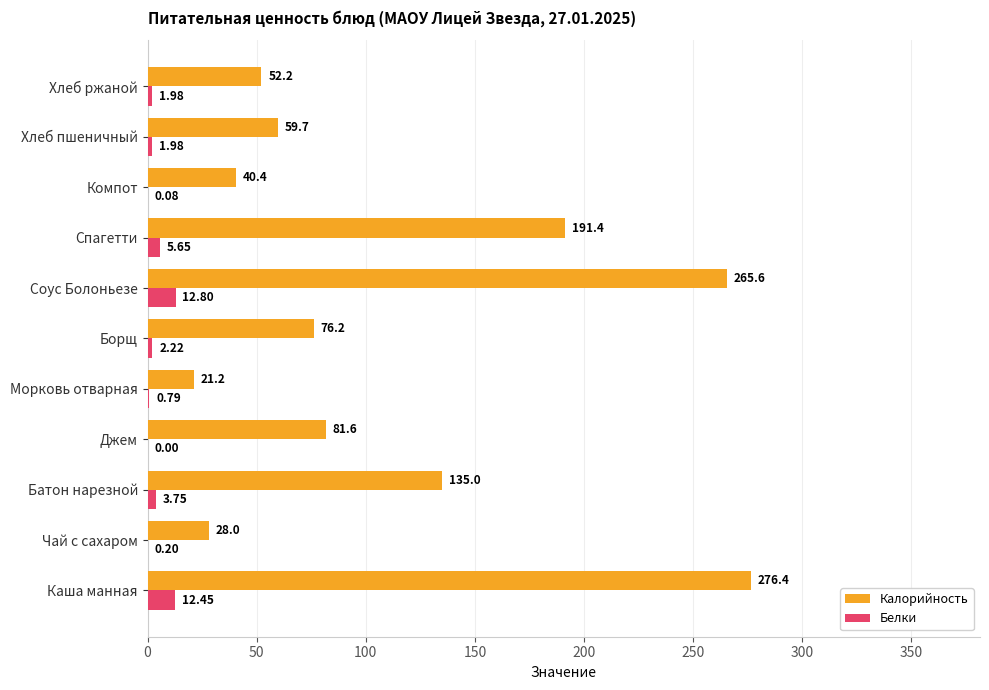

Which label corresponds to the largest value in the chart?

Каша манная